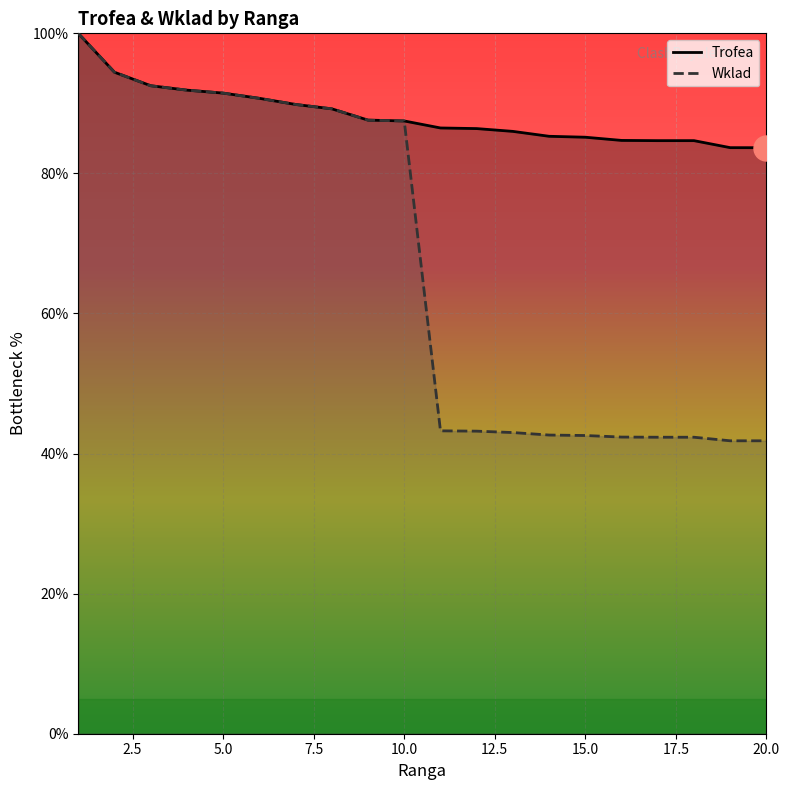

How many lines are shown in the chart?

2